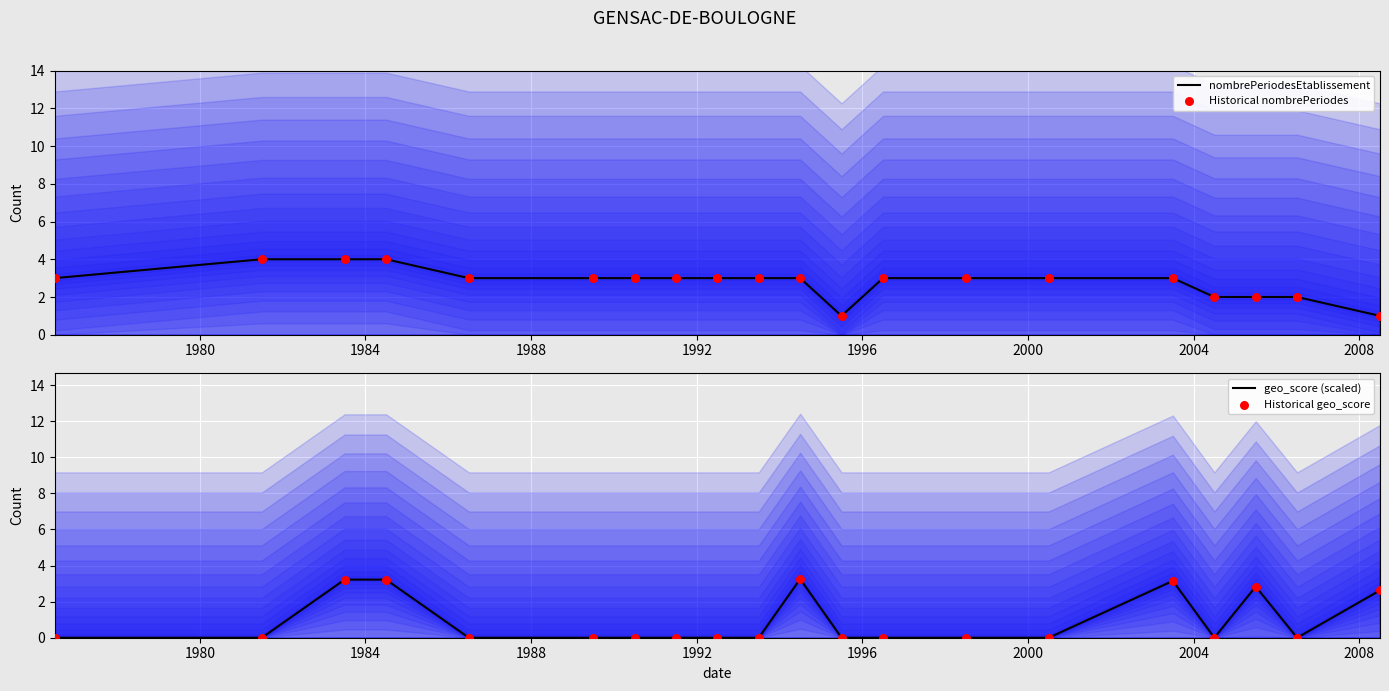

Which series contains the lowest Y value?

geo_score (scaled)